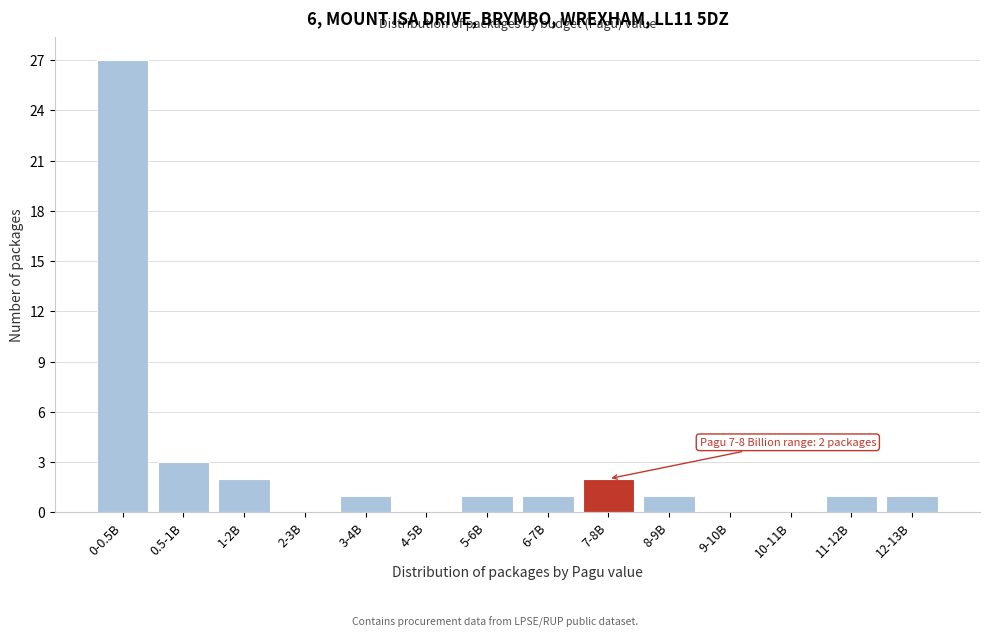

Reading right to left, list all the values displayed in this chart.

12-13B=1	11-12B=1	10-11B=0	9-10B=0	8-9B=1	7-8B=2	6-7B=1	5-6B=1	4-5B=0	3-4B=1	2-3B=0	1-2B=2	0.5-1B=3	0-0.5B=27